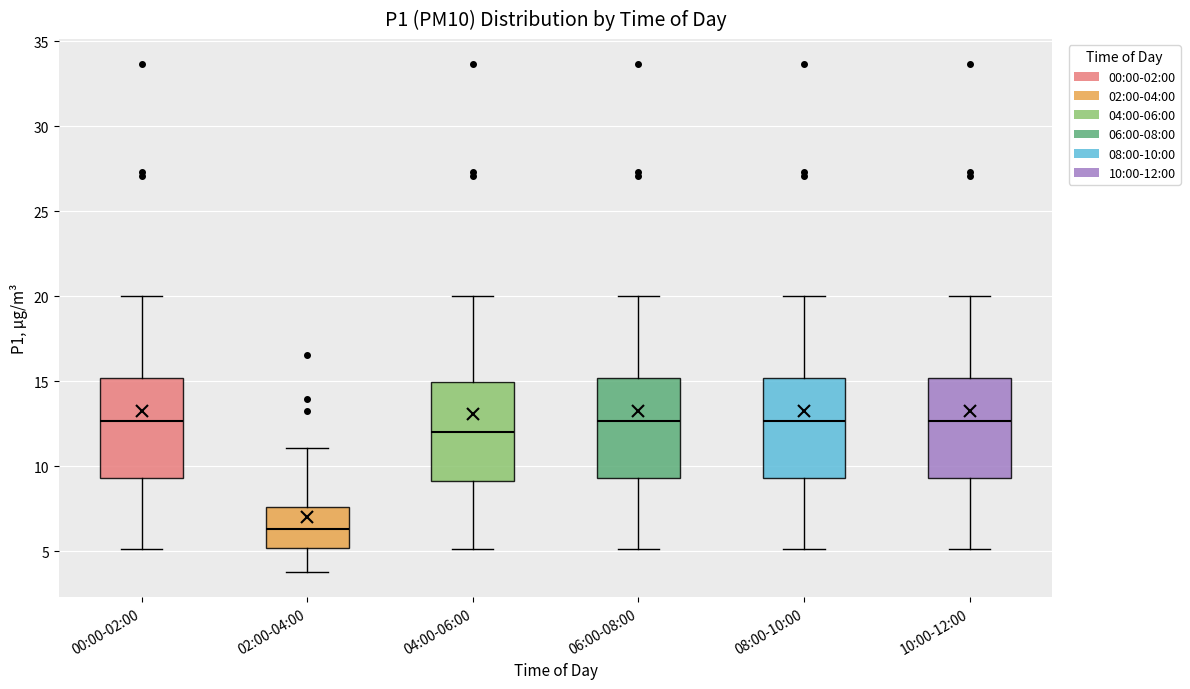

Reading left to right, transcribe this box plot: for each box, give where its median line is, the range the box spans, and where its two whiskers end, as read against the y-axis. The values are not printed on the chart, so give them approximately, as read against the axis.

00:00-02:00: median 12.5, box 9.5 to 15.0, whiskers 5.0 to 20.0
02:00-04:00: median 6.5, box 5.0 to 7.5, whiskers 4.0 to 11.0
04:00-06:00: median 12.0, box 9.0 to 15.0, whiskers 5.0 to 20.0
06:00-08:00: median 12.5, box 9.5 to 15.0, whiskers 5.0 to 20.0
08:00-10:00: median 12.5, box 9.5 to 15.0, whiskers 5.0 to 20.0
10:00-12:00: median 12.5, box 9.5 to 15.0, whiskers 5.0 to 20.0